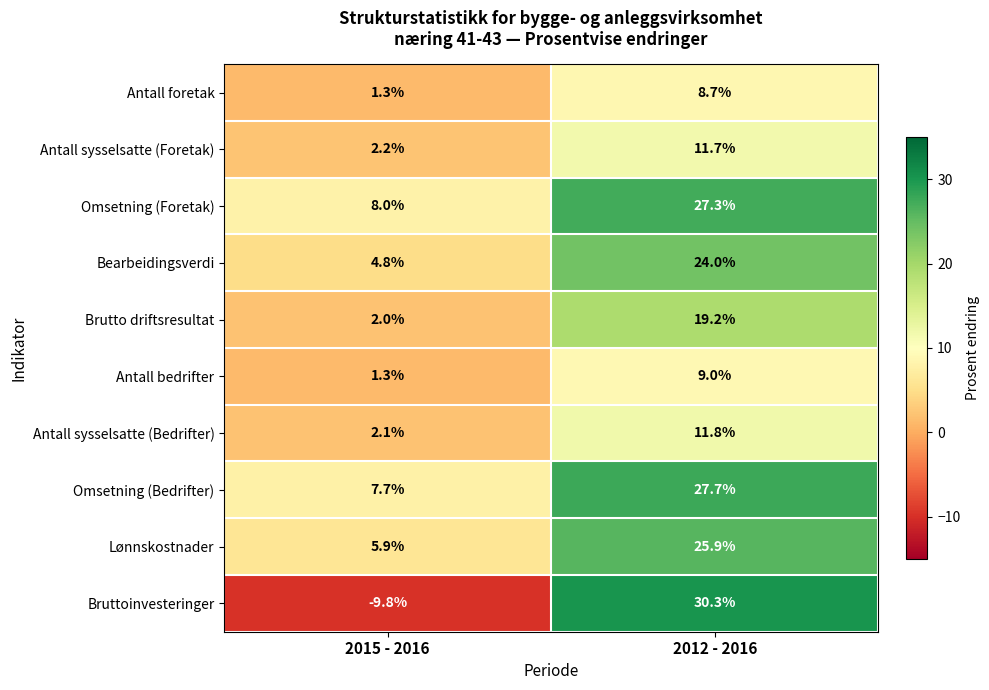

Which category has the lowest value in the Omsetning (Bedrifter) series?

2015 - 2016